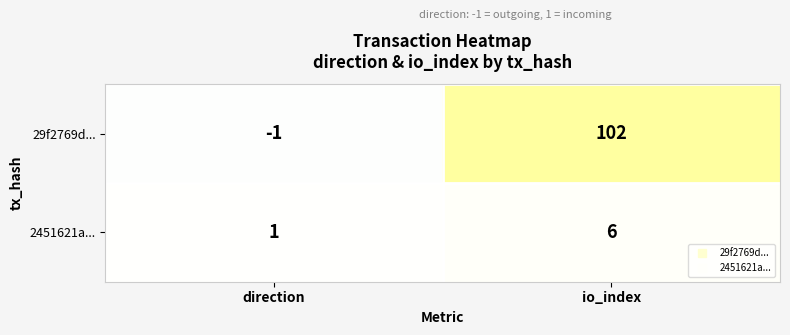

True or false: 2451621a... has a value of 2 at io_index.

False